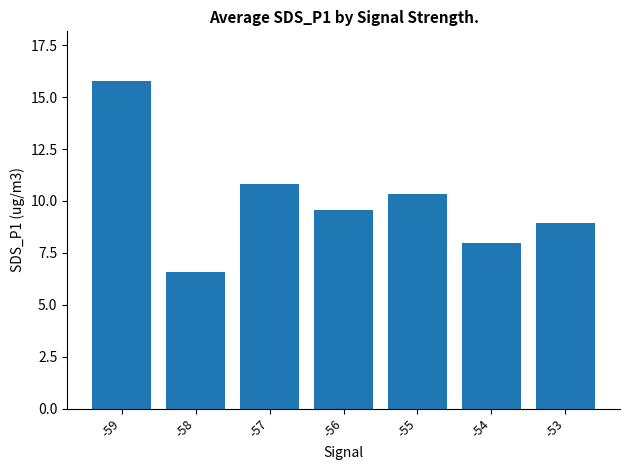

Which label corresponds to the largest value in the chart?

-59